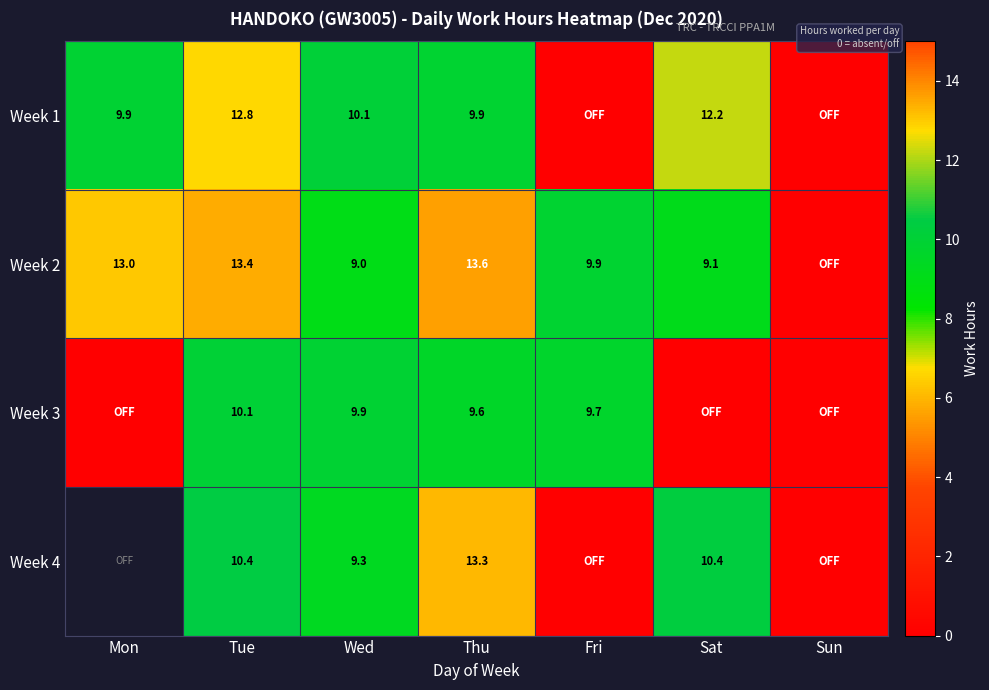

At which label is Week 1 closest to 6?

Thu